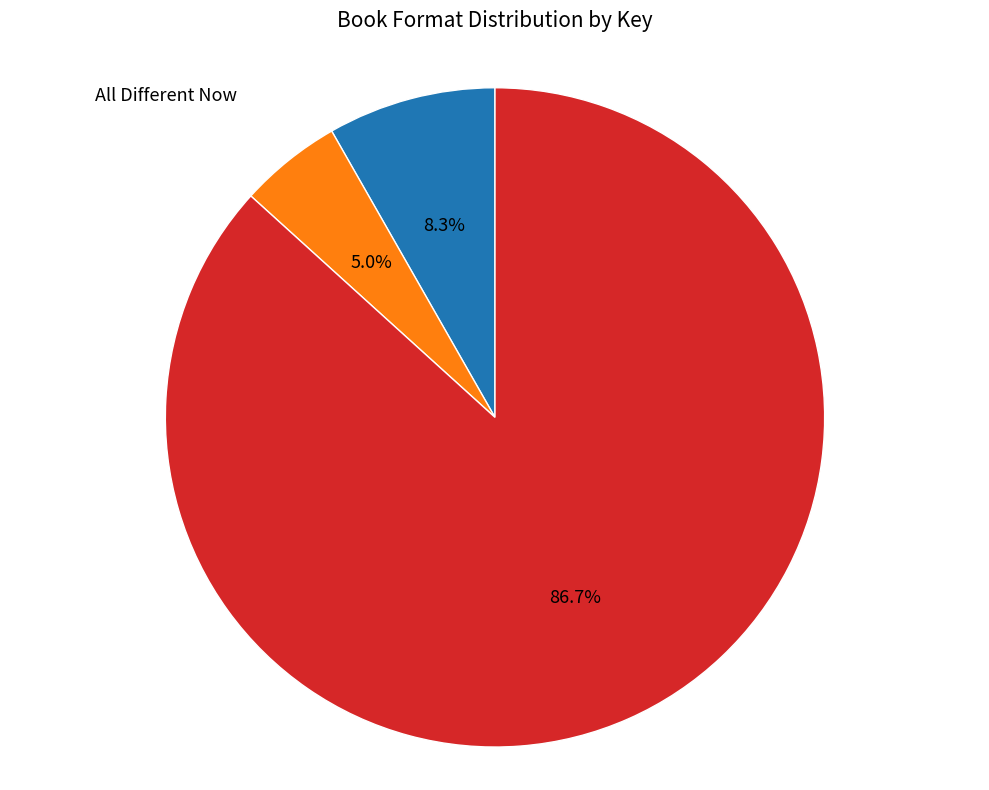

Which category accounts for the majority?

Little Book of Sloth